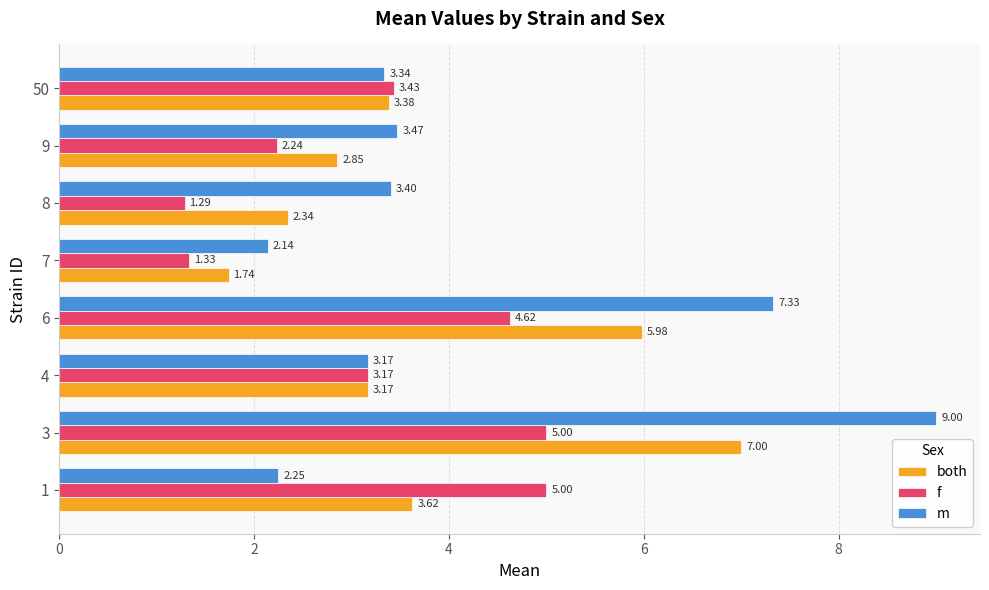

Which series has the largest total across all categories?

m